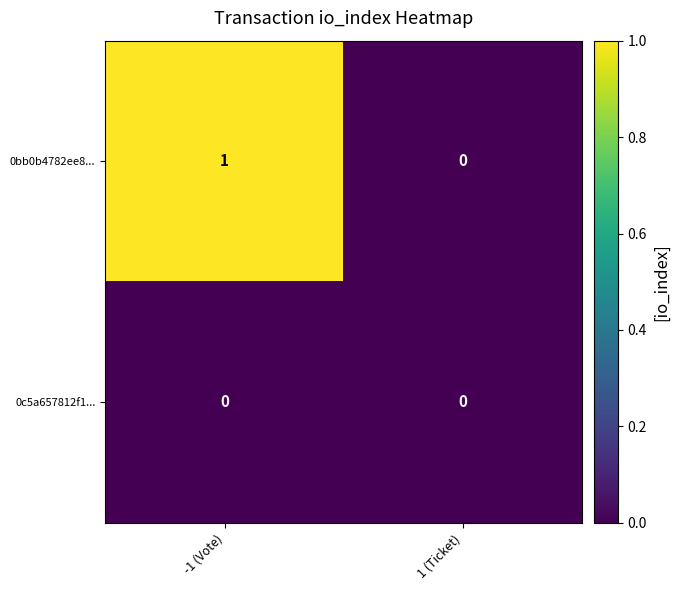

How many data points in 0bb0b4782ee8... are less than 1?

1